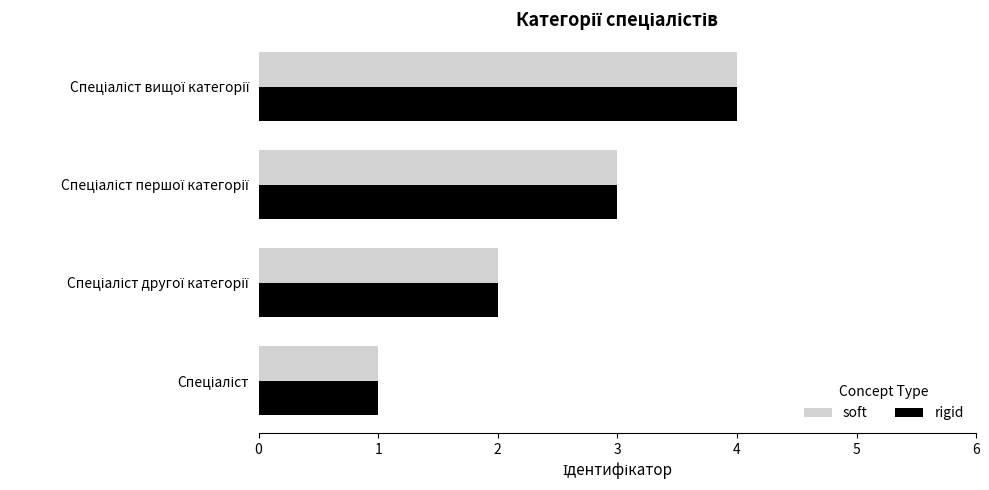

What is the minimum value shown in the chart?

1